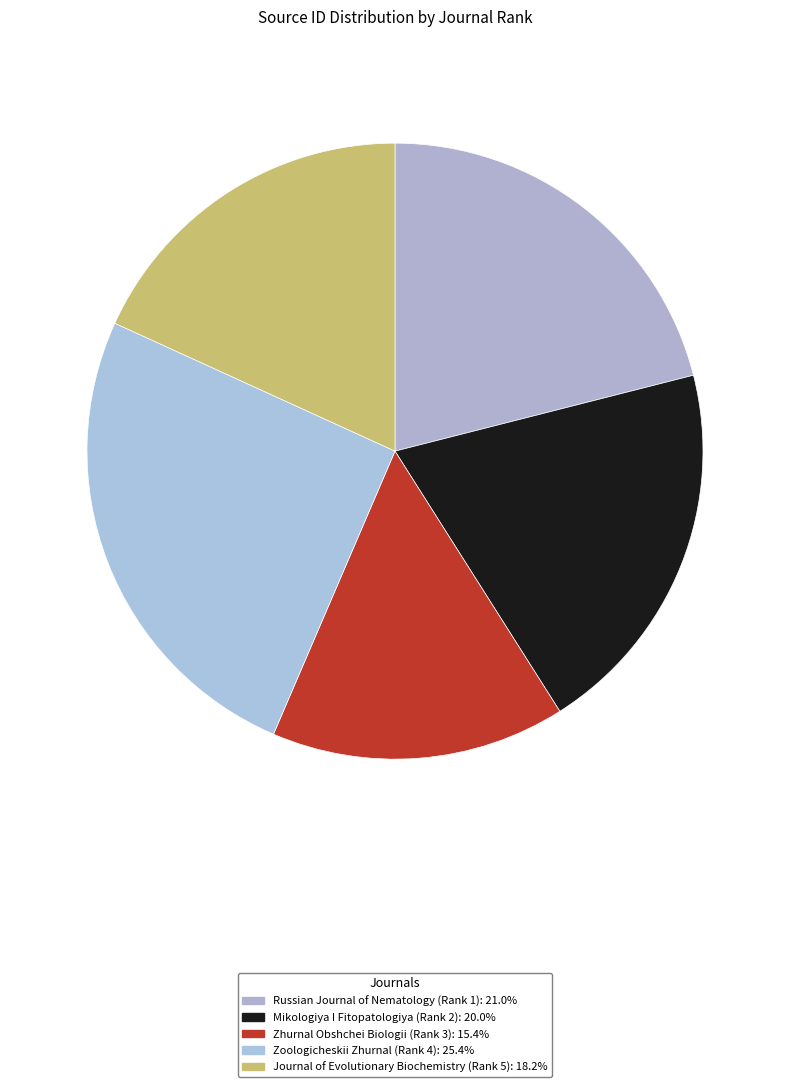

How many segments does this pie chart have?

5